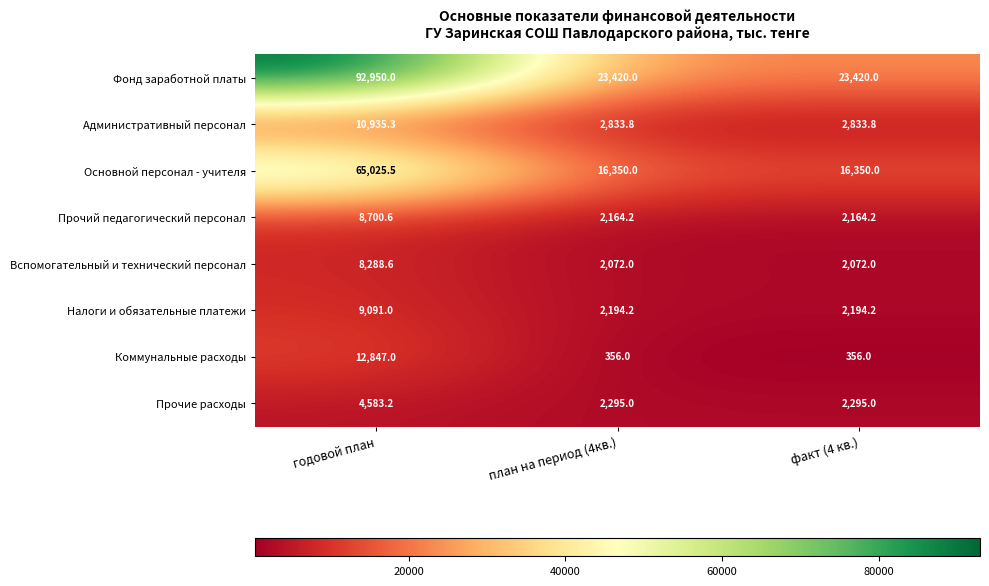

Reading right to left, what are all the values shown in this chart?

Фонд заработной платы: факт (4 кв.)=23420.0	план на период (4кв.)=23420.0	годовой план=92950.0
Административный персонал: факт (4 кв.)=2833.8	план на период (4кв.)=2833.8	годовой план=10935.3
Основной персонал - учителя: факт (4 кв.)=16350.0	план на период (4кв.)=16350.0	годовой план=65025.5
Прочий педагогический персонал: факт (4 кв.)=2164.2	план на период (4кв.)=2164.2	годовой план=8700.6
Вспомогательный и технический персонал: факт (4 кв.)=2072.0	план на период (4кв.)=2072.0	годовой план=8288.6
Налоги и обязательные платежи: факт (4 кв.)=2194.2	план на период (4кв.)=2194.2	годовой план=9091.0
Коммунальные расходы: факт (4 кв.)=356.0	план на период (4кв.)=356.0	годовой план=12847.0
Прочие расходы: факт (4 кв.)=2295.0	план на период (4кв.)=2295.0	годовой план=4583.2